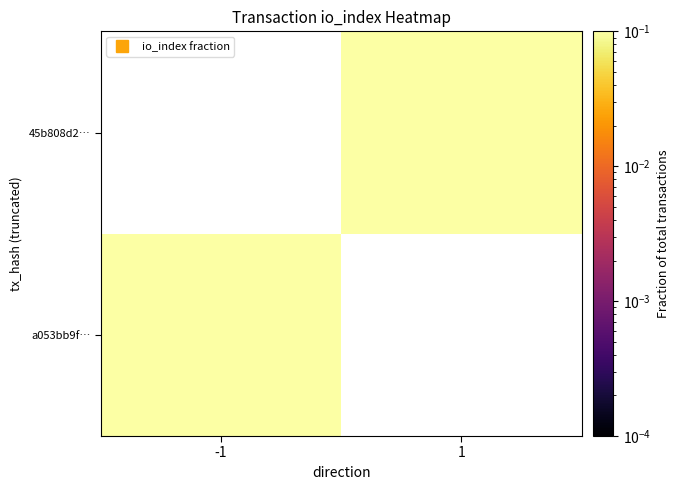

Is it true that a053bb9f… equals 0.1 at -1?

False